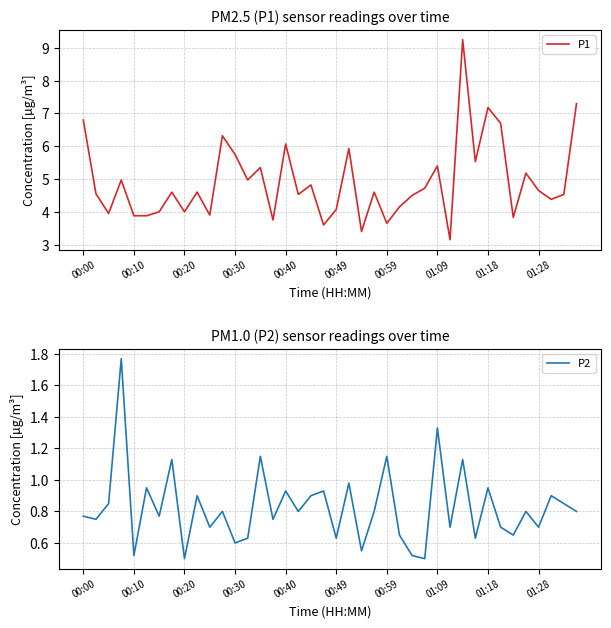

Does the chart display data point markers on the line(s)?

No